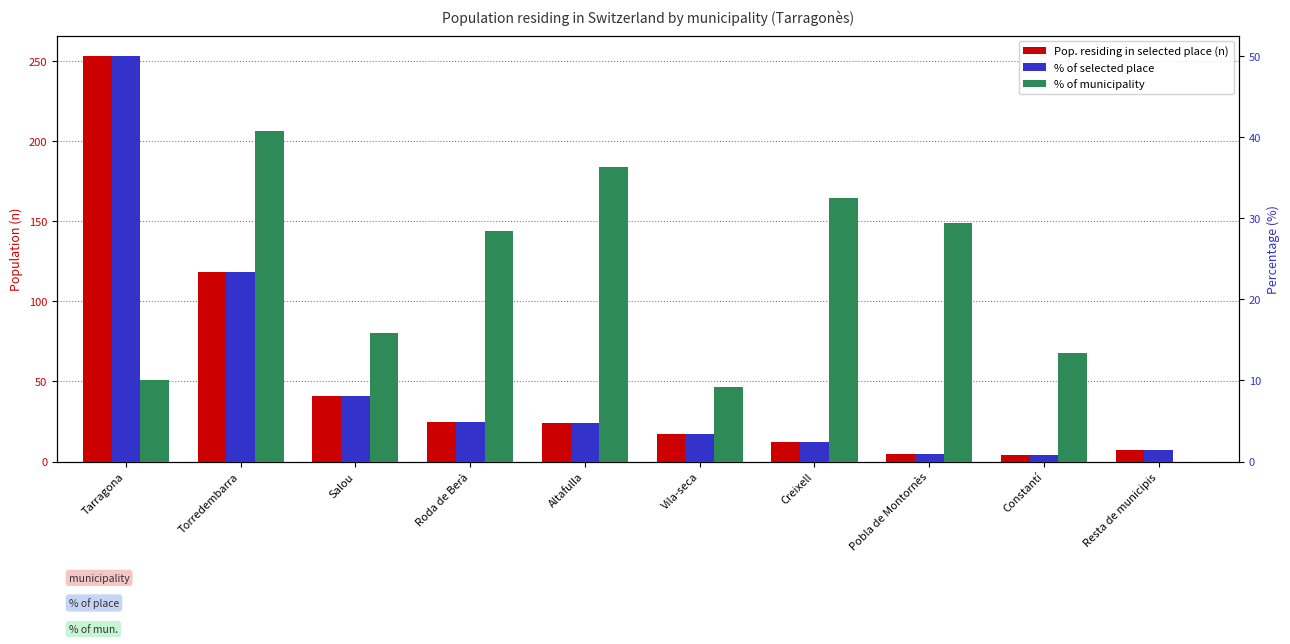

Which series has the widest spread of values?

Pop. residing in selected place (n)